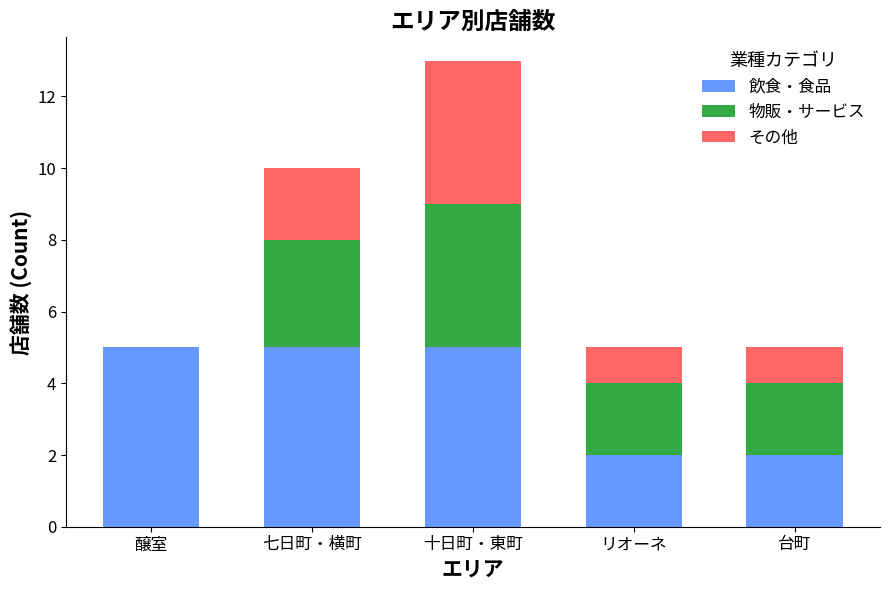

What is the sum of all 飲食・食品 values?

19